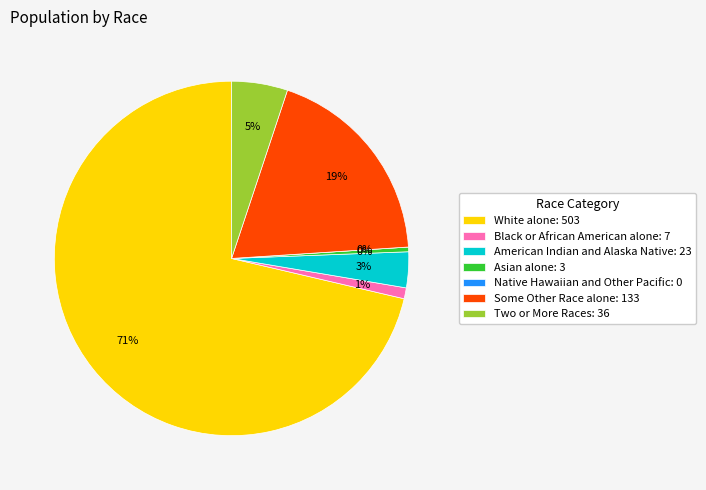

How many slices are in this pie chart?

7